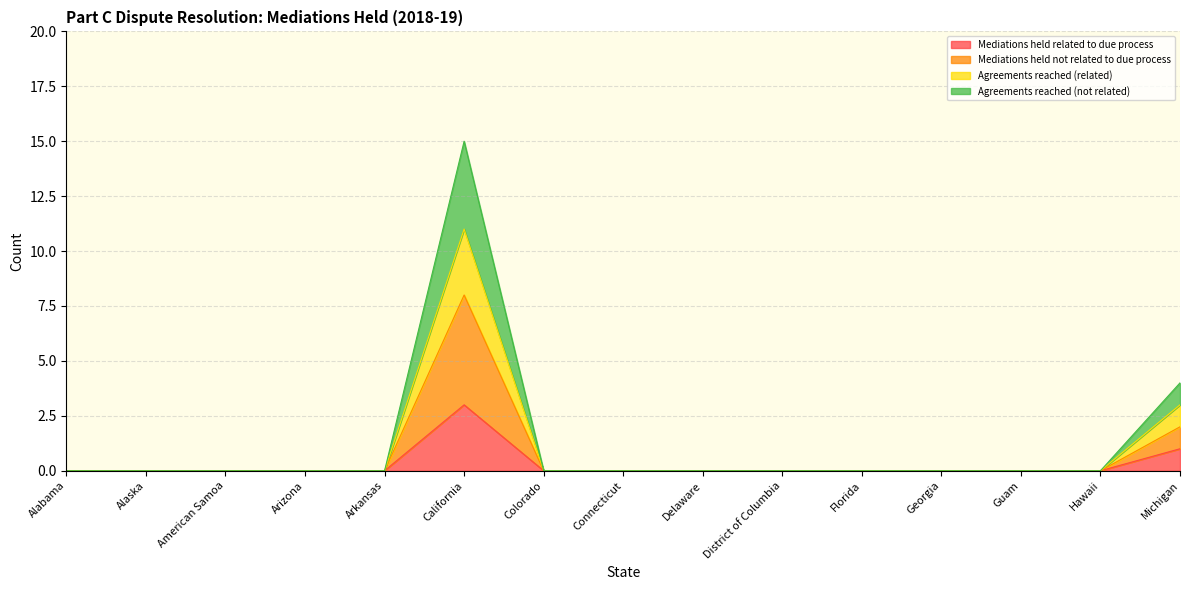

In Mediations held related to due process, how many points are higher than both neighbors (excluding endpoints)?

1